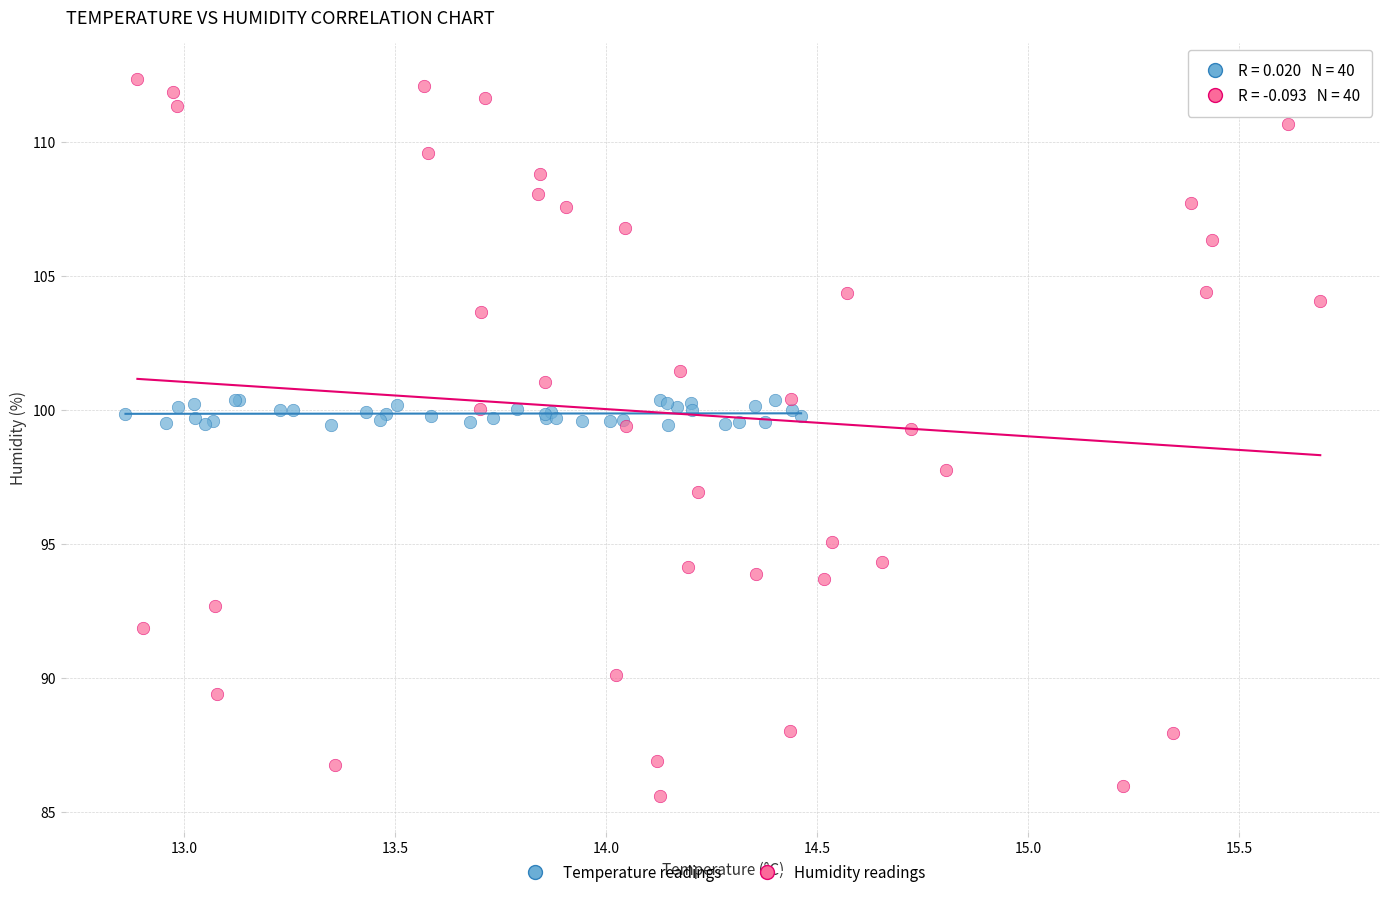

Which series reaches the minimum Y coordinate?

Humidity readings